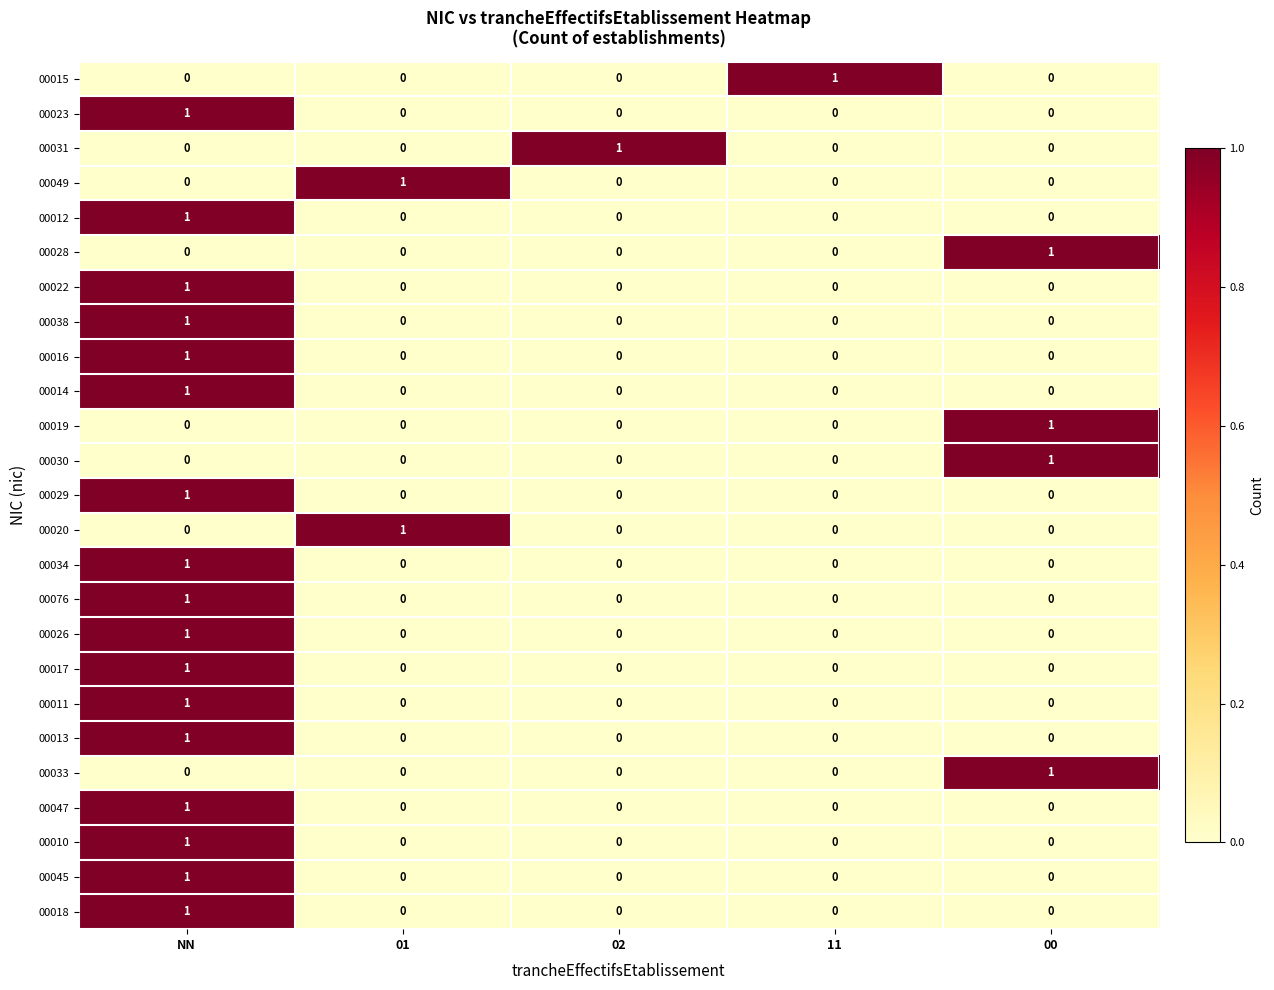

At which category is the sum across all series the highest?

NN